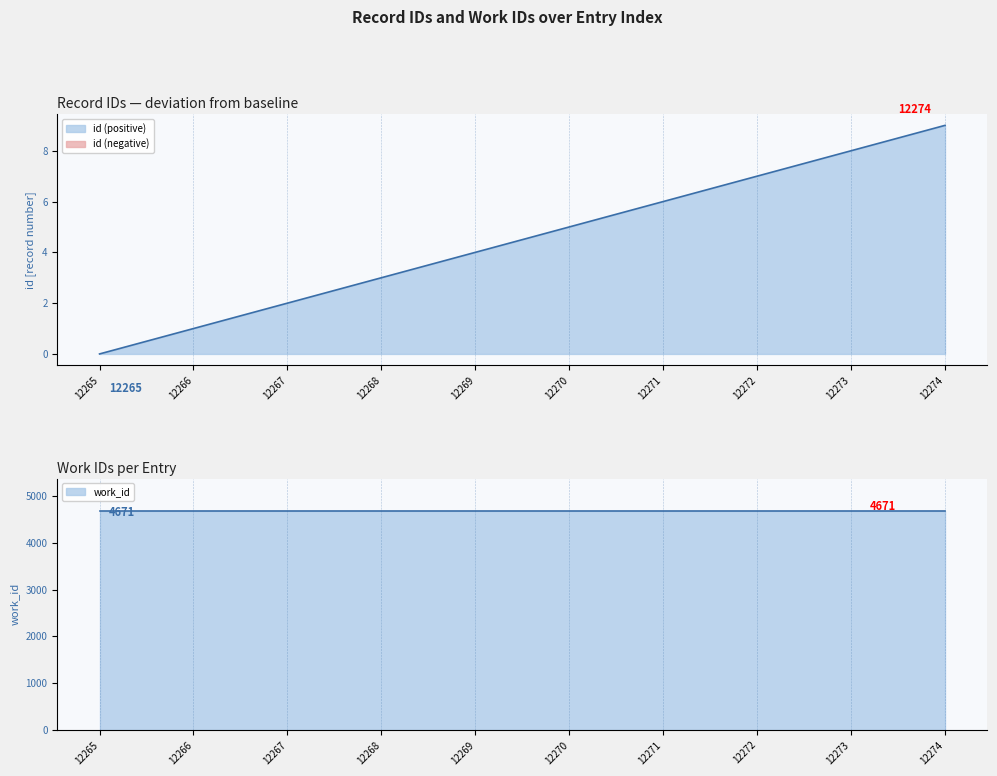

Is it true that the value at 12272 is 7?

True